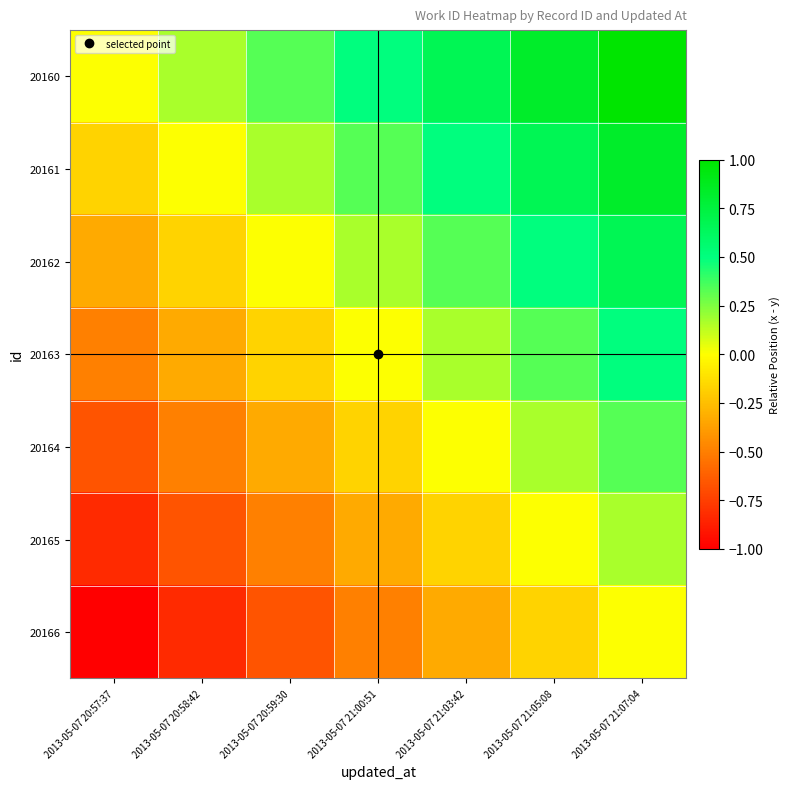

Reading left to right, list all the values displayed in this chart.

20160: 2013-05-07 20:57:37=0.0	2013-05-07 20:58:42=0.2	2013-05-07 20:59:30=0.3	2013-05-07 21:00:51=0.5	2013-05-07 21:03:42=0.7	2013-05-07 21:05:08=0.8	2013-05-07 21:07:04=1.0
20161: 2013-05-07 20:57:37=-0.2	2013-05-07 20:58:42=0.0	2013-05-07 20:59:30=0.2	2013-05-07 21:00:51=0.3	2013-05-07 21:03:42=0.5	2013-05-07 21:05:08=0.7	2013-05-07 21:07:04=0.8
20162: 2013-05-07 20:57:37=-0.3	2013-05-07 20:58:42=-0.2	2013-05-07 20:59:30=0.0	2013-05-07 21:00:51=0.2	2013-05-07 21:03:42=0.3	2013-05-07 21:05:08=0.5	2013-05-07 21:07:04=0.7
20163: 2013-05-07 20:57:37=-0.5	2013-05-07 20:58:42=-0.3	2013-05-07 20:59:30=-0.2	2013-05-07 21:00:51=0.0	2013-05-07 21:03:42=0.2	2013-05-07 21:05:08=0.3	2013-05-07 21:07:04=0.5
20164: 2013-05-07 20:57:37=-0.7	2013-05-07 20:58:42=-0.5	2013-05-07 20:59:30=-0.3	2013-05-07 21:00:51=-0.2	2013-05-07 21:03:42=0.0	2013-05-07 21:05:08=0.2	2013-05-07 21:07:04=0.3
20165: 2013-05-07 20:57:37=-0.8	2013-05-07 20:58:42=-0.7	2013-05-07 20:59:30=-0.5	2013-05-07 21:00:51=-0.3	2013-05-07 21:03:42=-0.2	2013-05-07 21:05:08=0.0	2013-05-07 21:07:04=0.2
20166: 2013-05-07 20:57:37=-1.0	2013-05-07 20:58:42=-0.8	2013-05-07 20:59:30=-0.7	2013-05-07 21:00:51=-0.5	2013-05-07 21:03:42=-0.3	2013-05-07 21:05:08=-0.2	2013-05-07 21:07:04=0.0